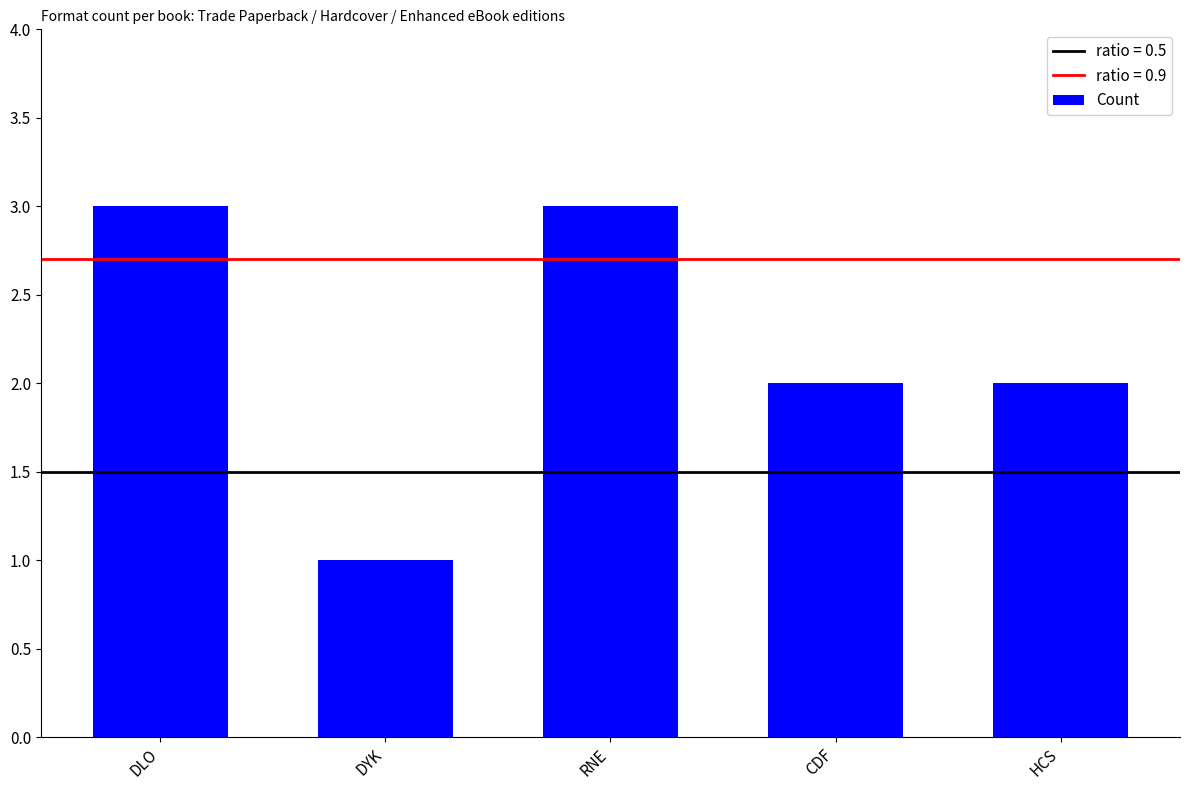

How many bars are there in total?

5